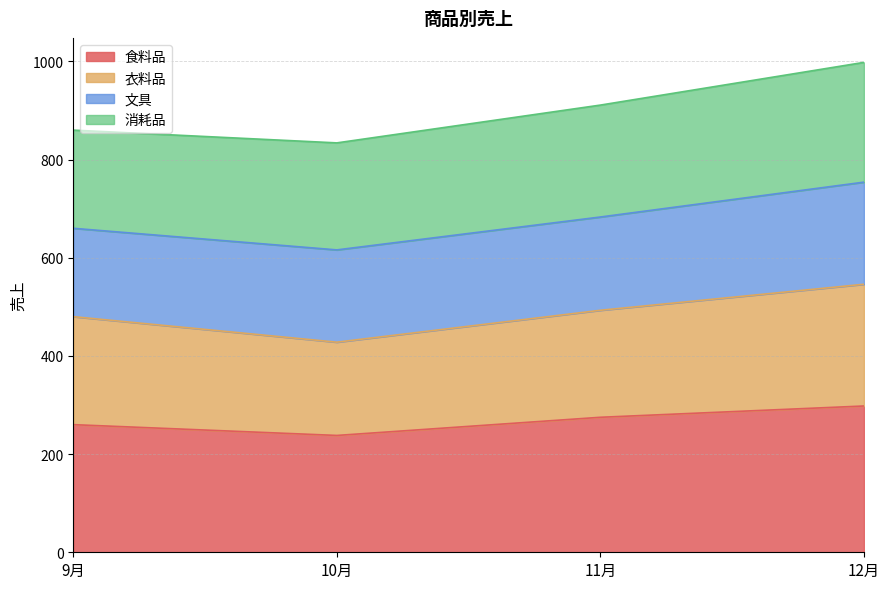

Which category has the highest value in the 食料品 series?

12月